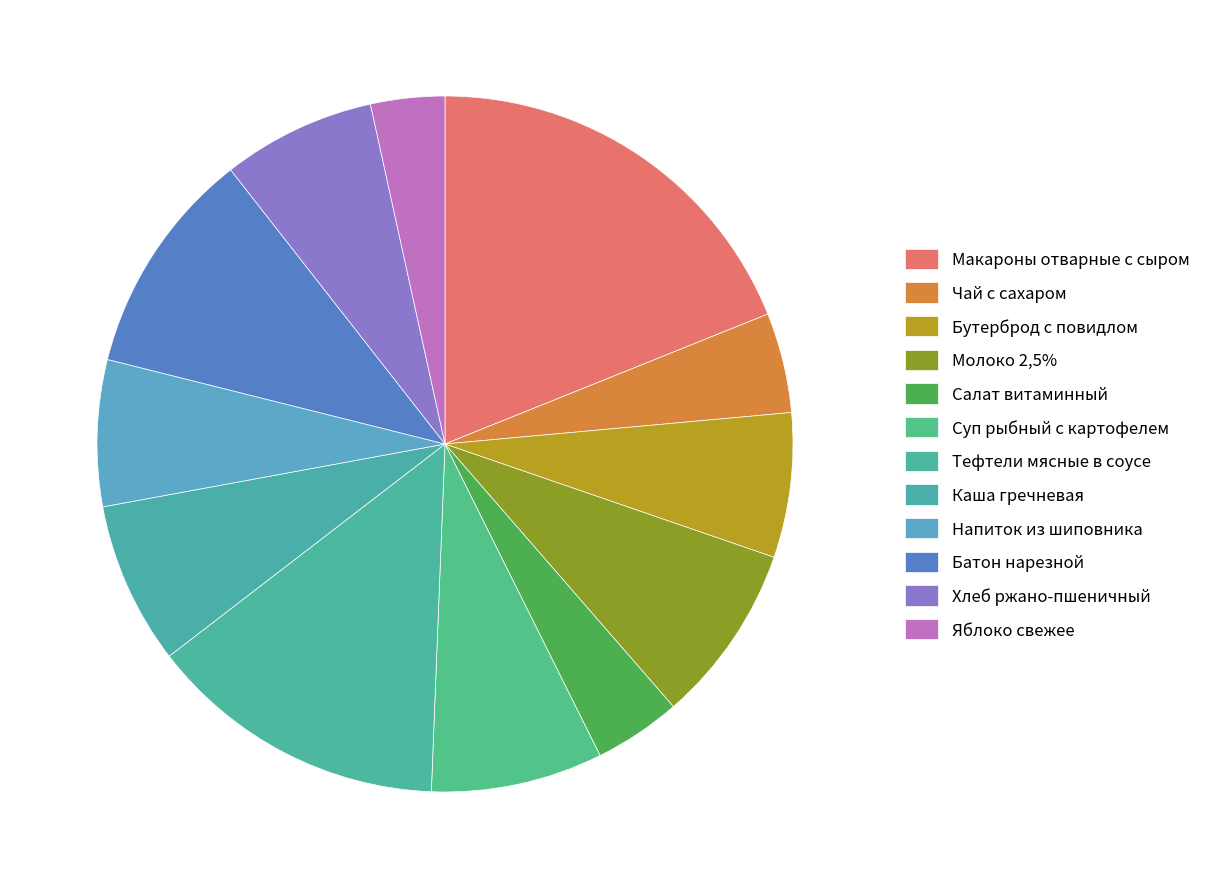

To the nearest percent, what is the difference between the largest and smallest slice percentages?

15%